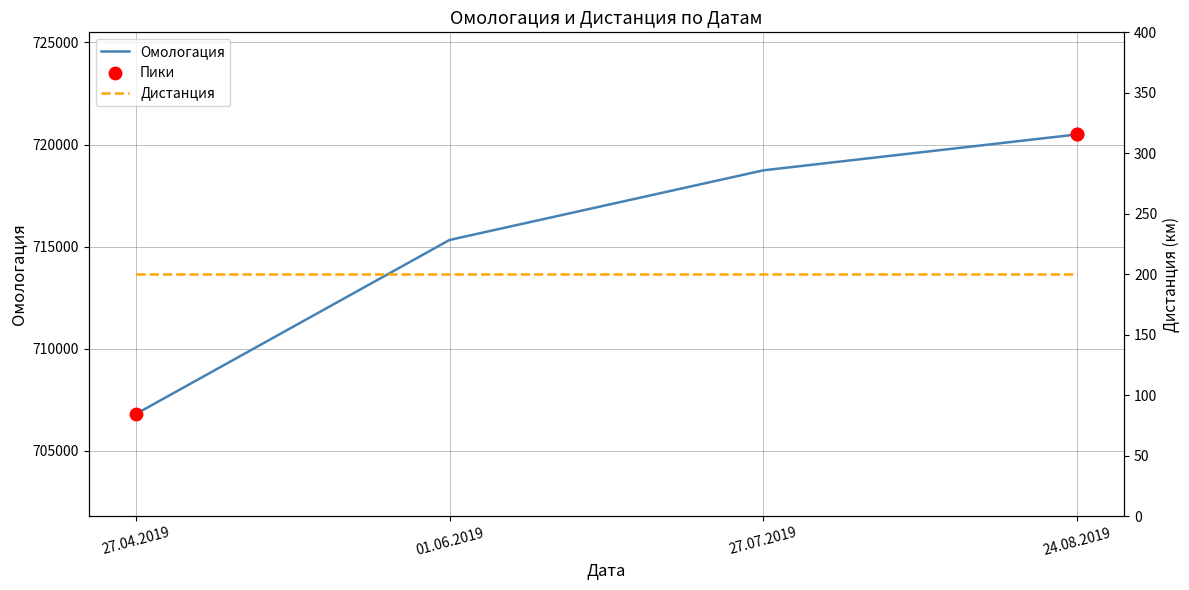

At how many categories does at least one series exceed 511099?

4